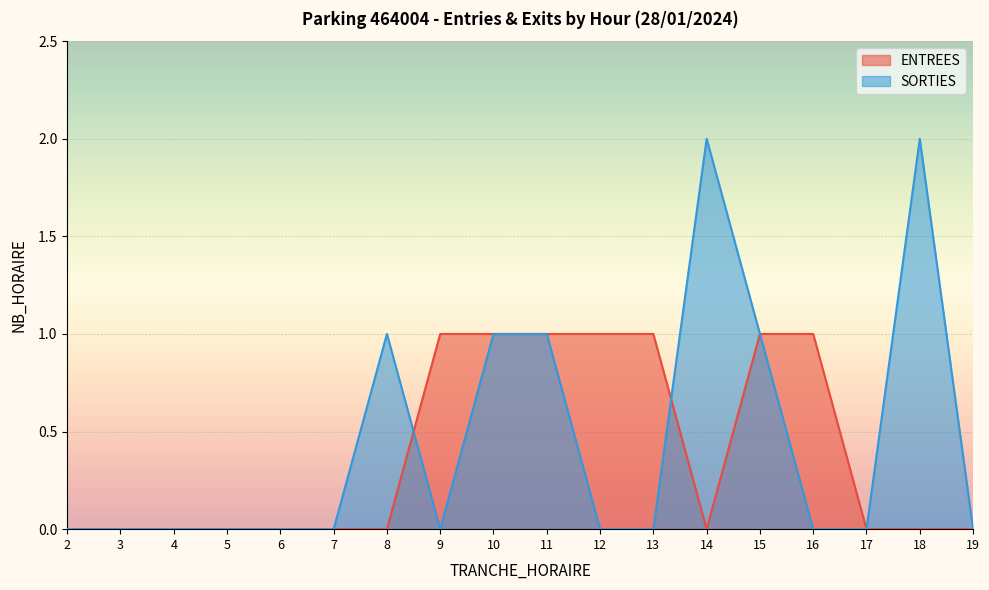

Which category has the lowest value in the ENTREES series?

2